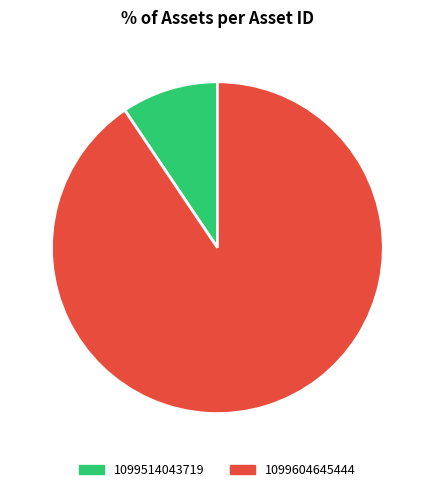

To the nearest percent, what portion does 1099604645444 represent?

91%